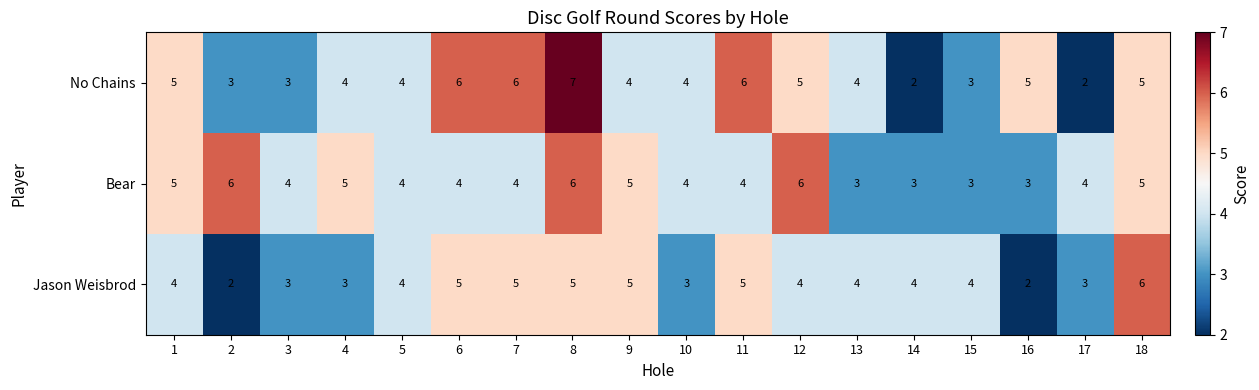

What is the difference between the maximum and minimum values in the No Chains series?

5